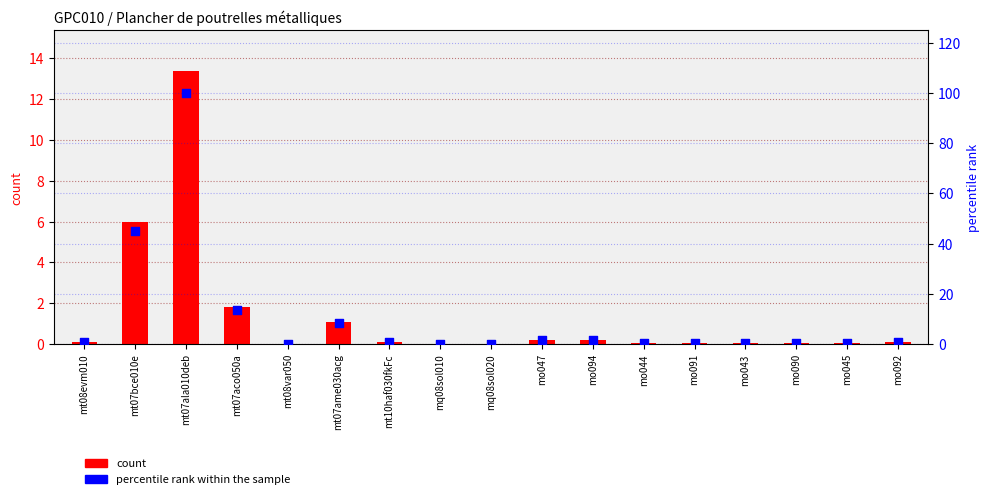

Is the value of count at mo044 greater than the value of percentile rank within the sample at mt07ala010deb?

No